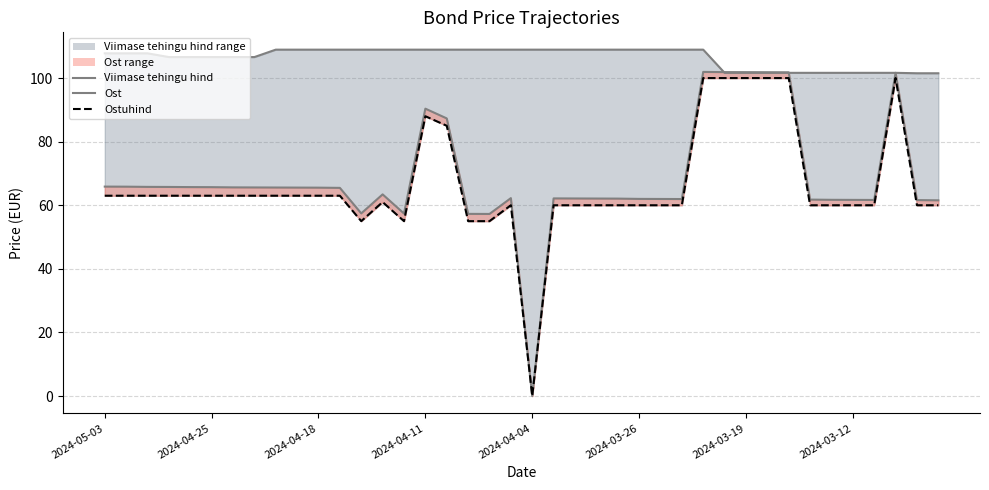

What is the total value across all series at 2024-04-25?

236.6